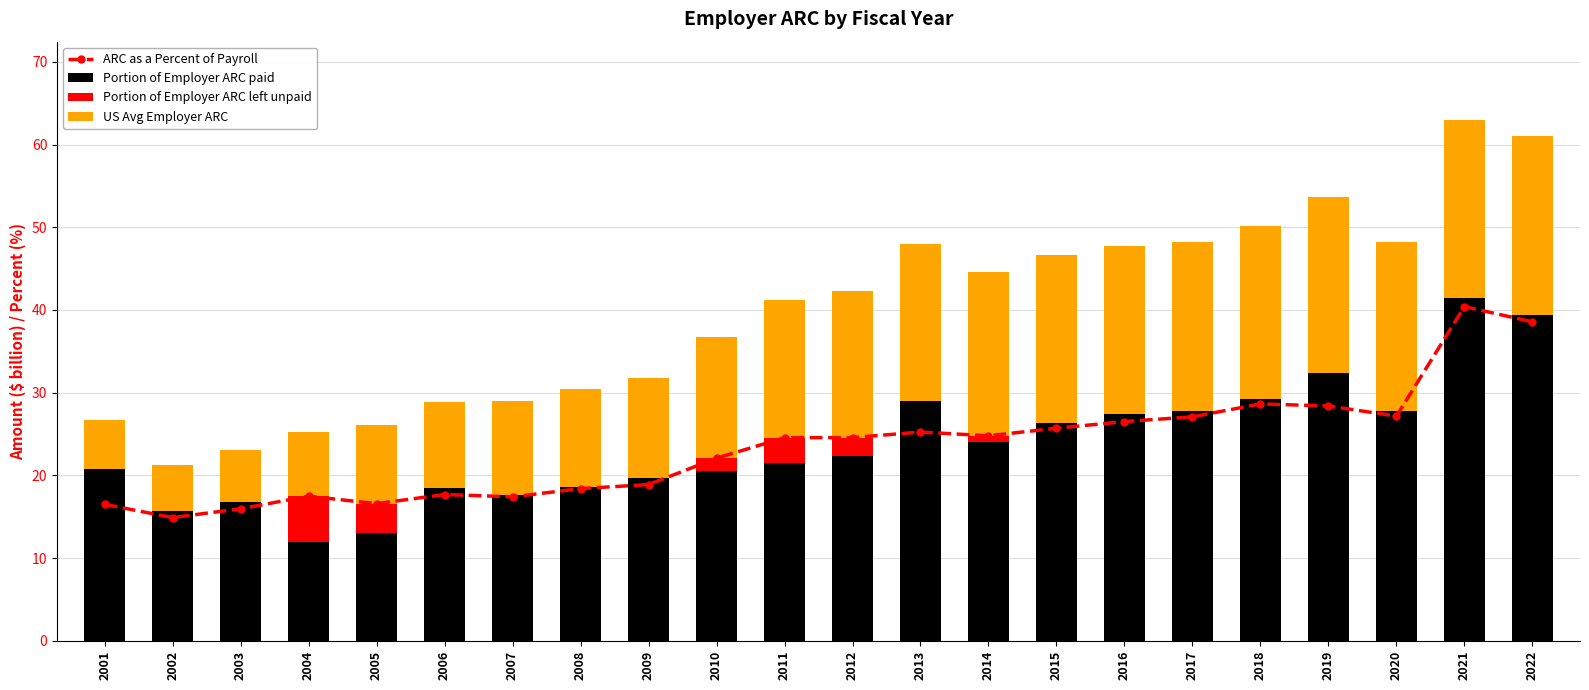

At which category does the chart reach its peak across all series?

2021